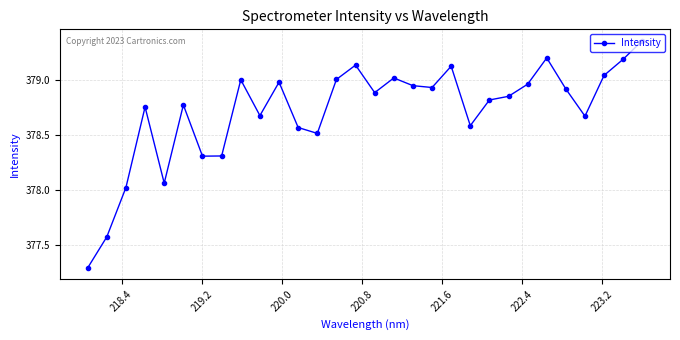

What is the difference between the second highest and second lowest values?

1.6